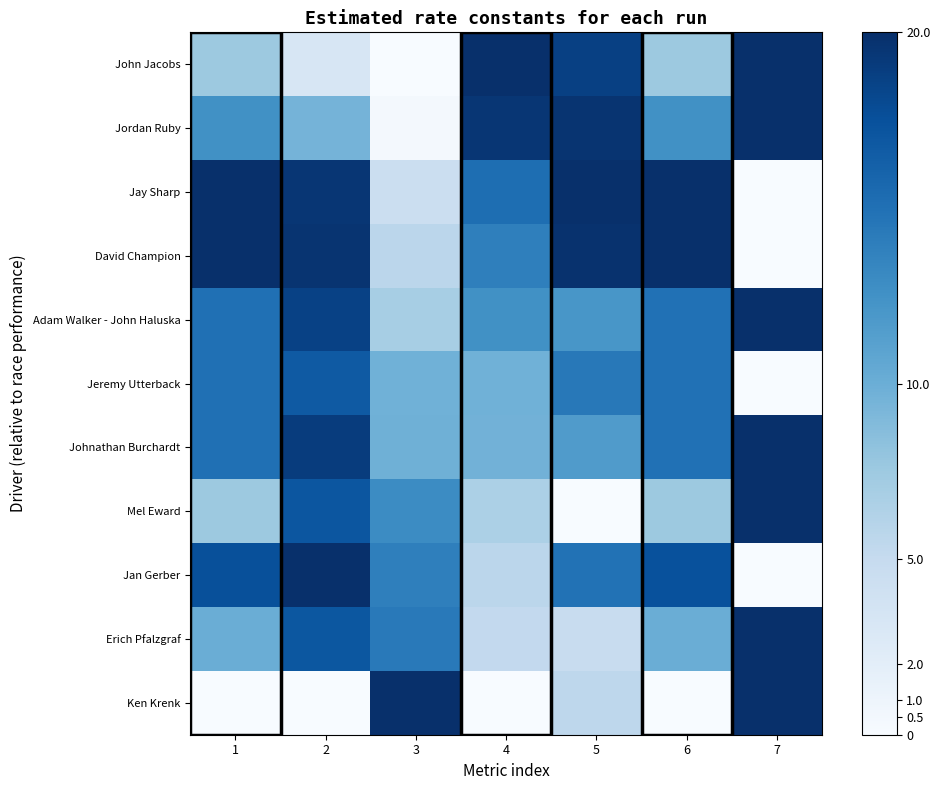

Reading left to right, what are all the values shown in this chart?

John Jacobs: 1=7.5	2=3.1	3=0.0	4=20.0	5=18.7	6=7.5	7=20.0
Jordan Ruby: 1=12.5	2=9.5	3=0.5	4=19.5	5=19.7	6=12.5	7=20.0
Jay Sharp: 1=20.0	2=19.5	3=4.4	4=15.2	5=20.0	6=20.0	7=0.0
David Champion: 1=20.0	2=19.6	3=5.6	4=13.9	5=19.8	6=20.0	7=0.0
Adam Walker - John Haluska: 1=15.0	2=18.6	3=6.9	4=12.6	5=12.1	6=15.0	7=20.0
Jeremy Utterback: 1=15.0	2=16.8	3=9.7	4=9.7	5=14.4	6=15.0	7=0.0
Johnathan Burchardt: 1=15.0	2=19.0	3=9.8	4=9.6	5=11.6	6=15.0	7=20.0
Mel Eward: 1=7.5	2=17.1	3=12.9	4=6.6	5=0.0	6=7.5	7=20.0
Jan Gerber: 1=17.5	2=20.0	3=13.8	4=5.7	5=14.9	6=17.5	7=0.0
Erich Pfalzgraf: 1=10.0	2=17.0	3=14.4	4=5.2	5=4.8	6=10.0	7=20.0
Ken Krenk: 1=0.0	2=0.0	3=20.0	4=0.0	5=5.5	6=0.0	7=20.0